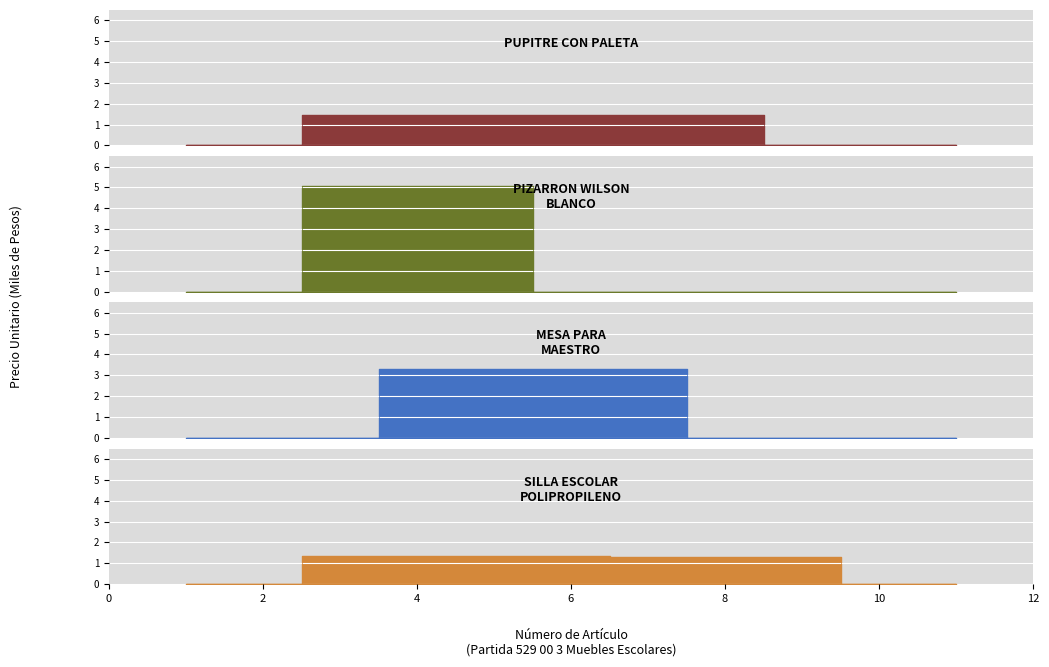

What is the difference between the second highest and second lowest values in the MESA PARA MAESTRO series?

3297.4